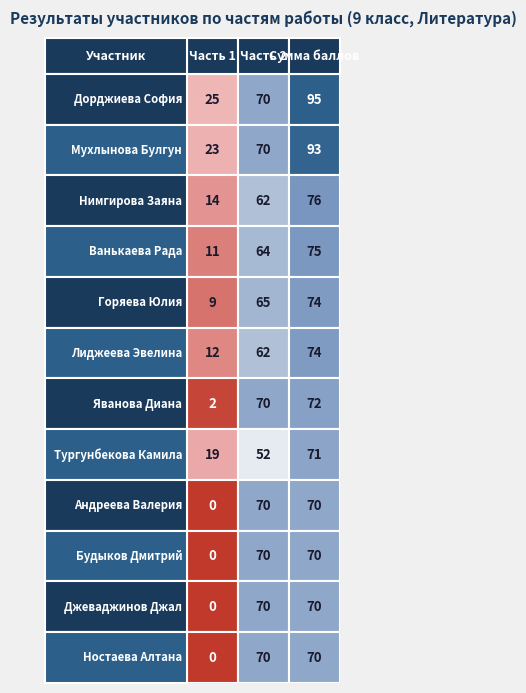

What is the greatest value displayed?

95